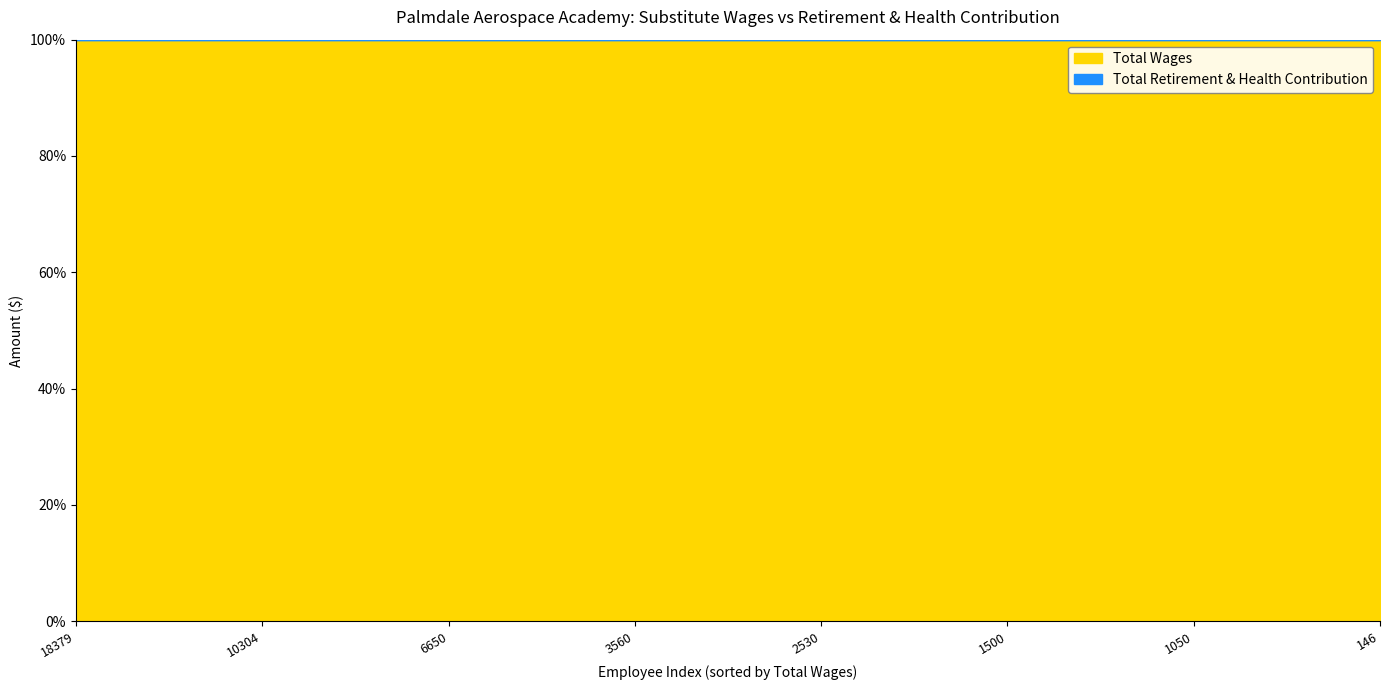

Between 6650 and 1050, which series saw the biggest shift?

Total Wages